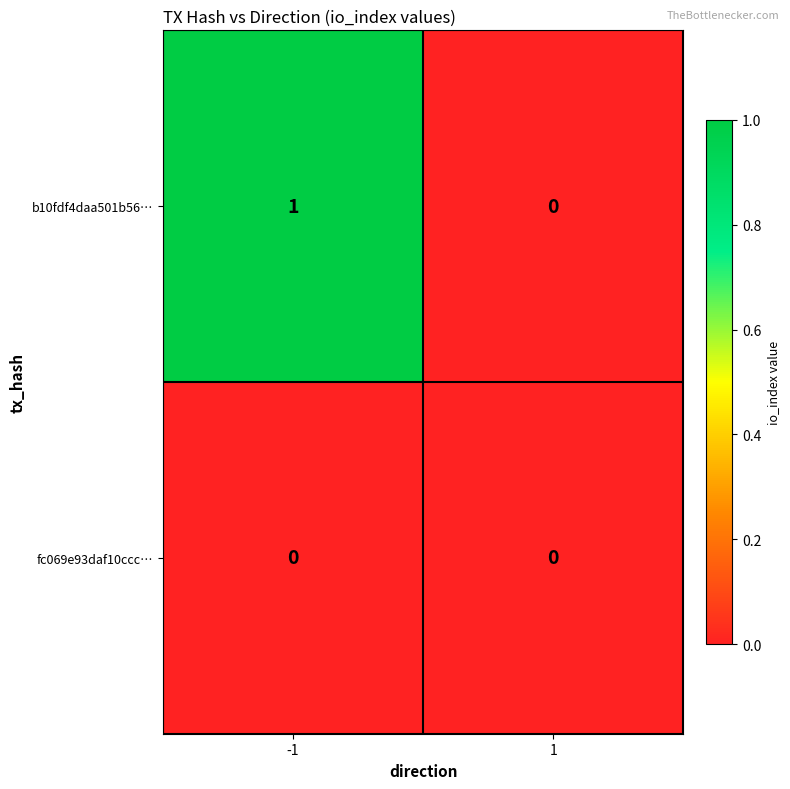

Rank the series by their average value, from lowest to highest.

fc069e93daf10ccc…, b10fdf4daa501b56…